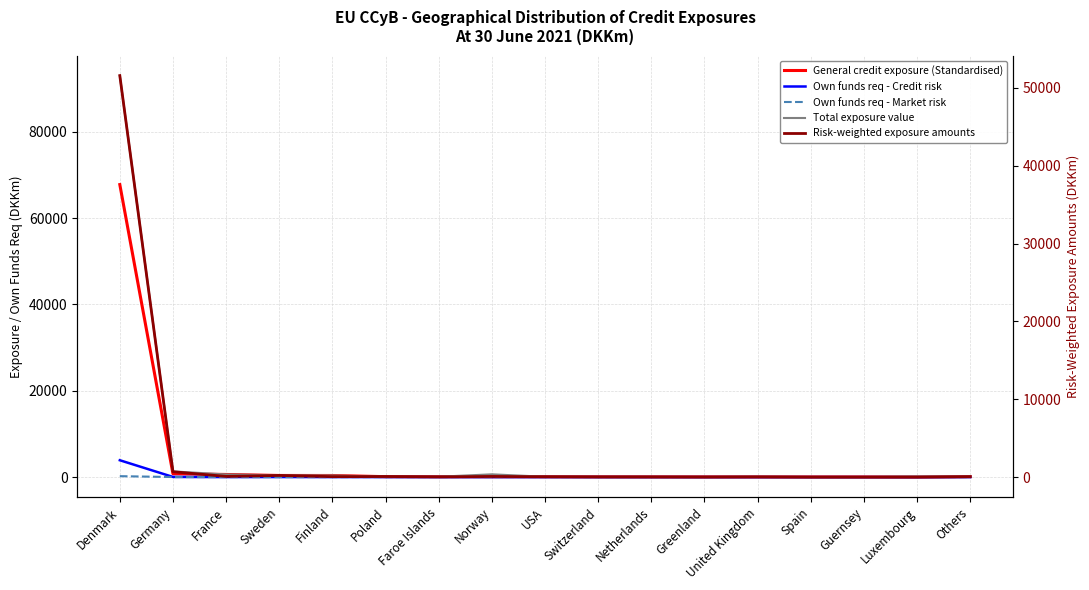

What is the spread (max minus min) of values at France?

611.2